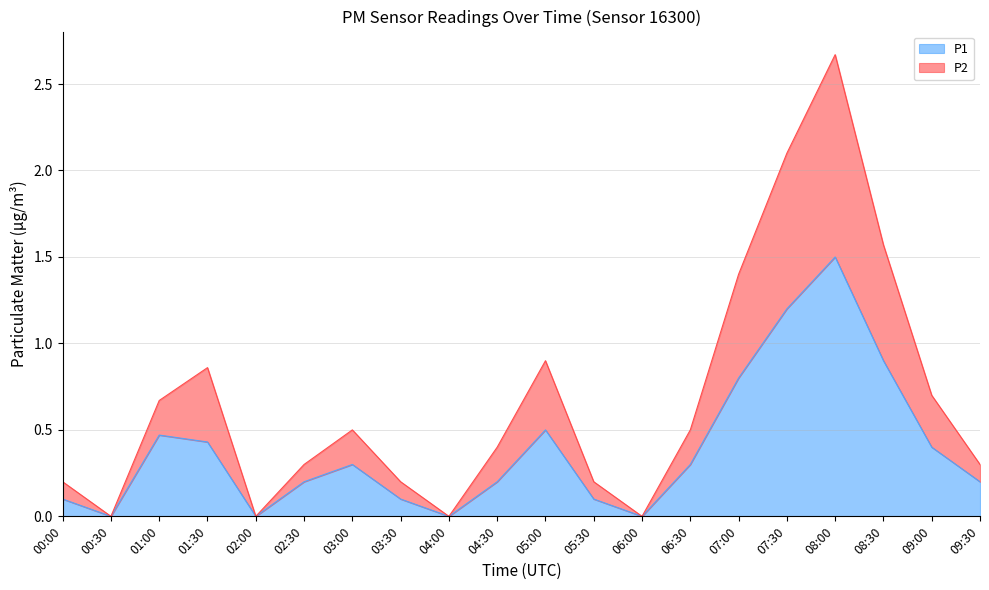

What is the difference between the maximum and minimum values in the P2 series?

2.7